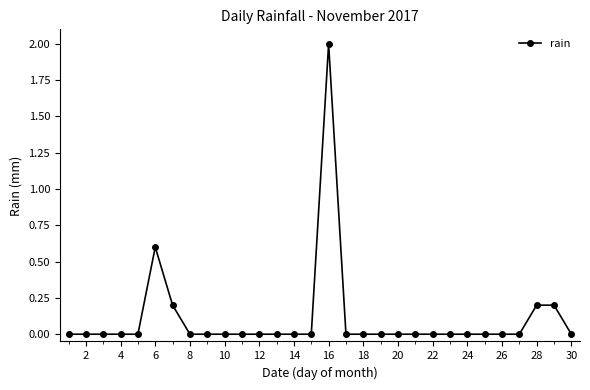

Count the number of data series in this chart.

1